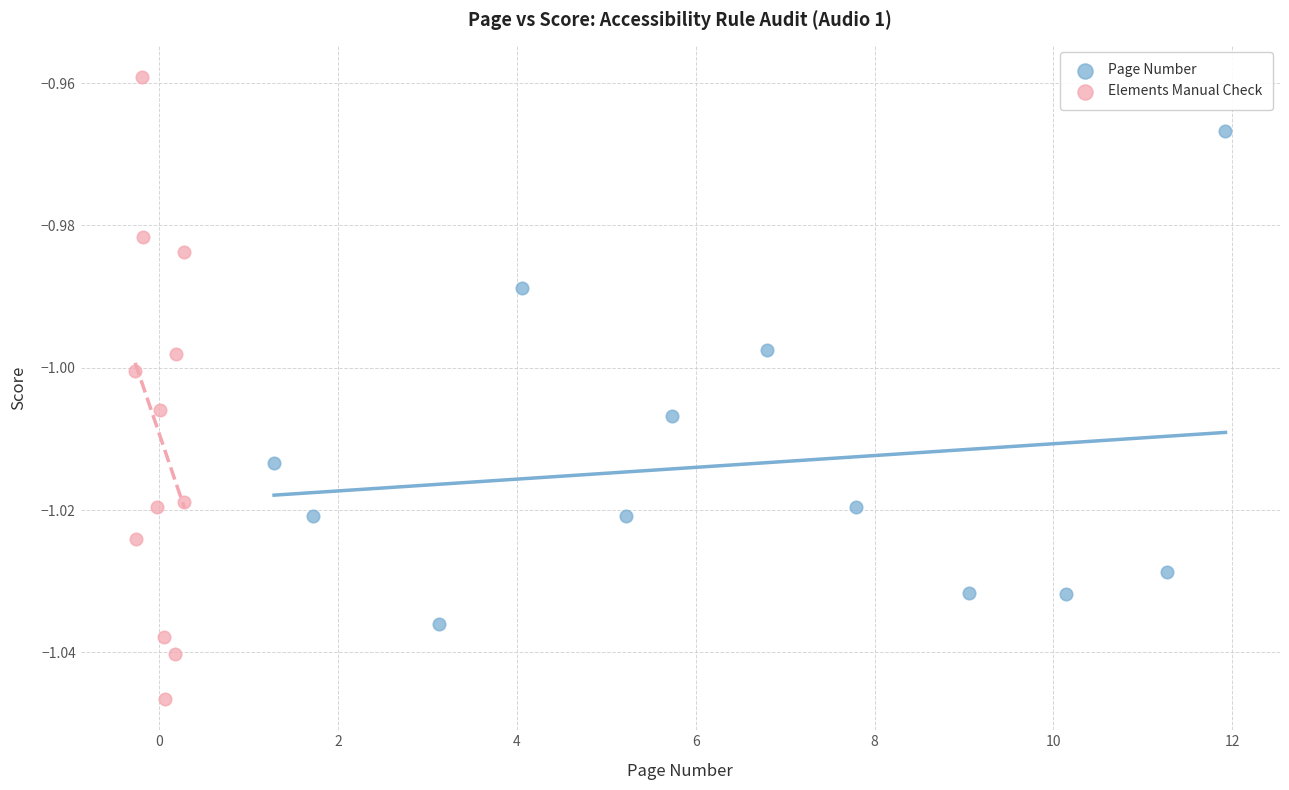

Which series reaches the maximum Y coordinate?

Elements Manual Check